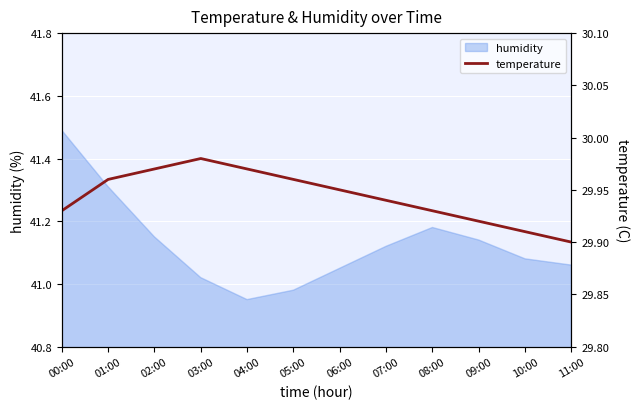

What is the approximate value at 00:00?

29.9